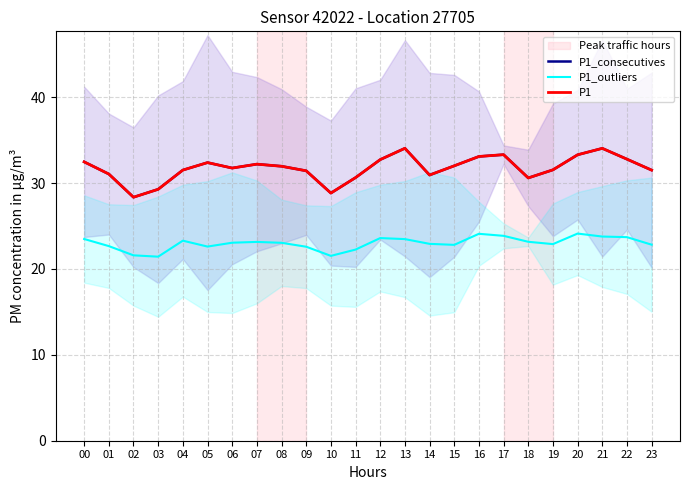

What is the value of the P1_consecutives point at the 18th from the left?

33.3